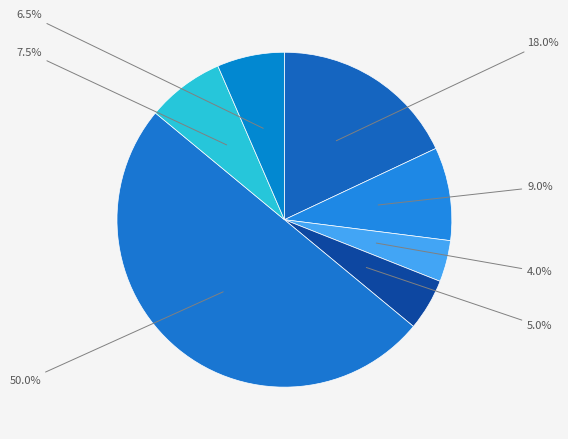

How many segments does this pie chart have?

7